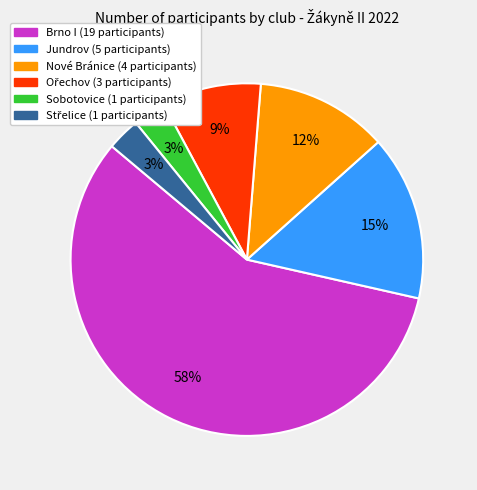

To the nearest percent, what is the average slice percentage?

17%